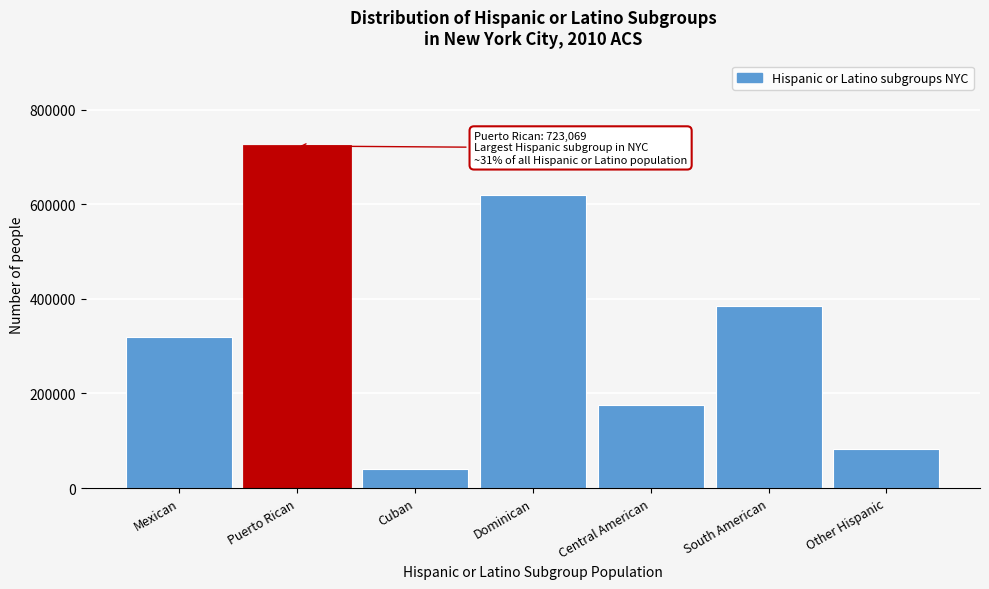

Reading left to right, list all the values displayed in this chart.

319458	723069	41024	620394	174618	385671	82592